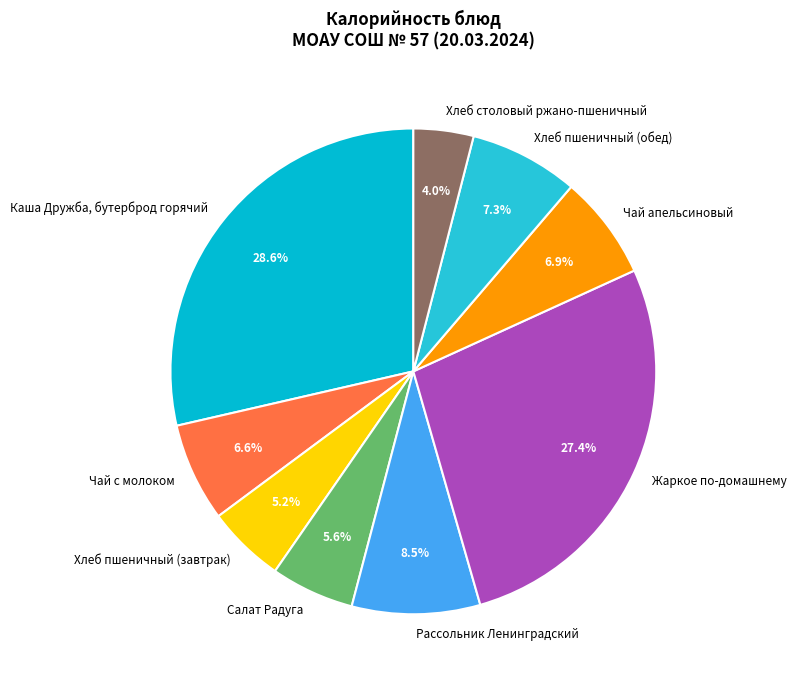

True or false: Салат Радуга accounts for 16% of the total.

False